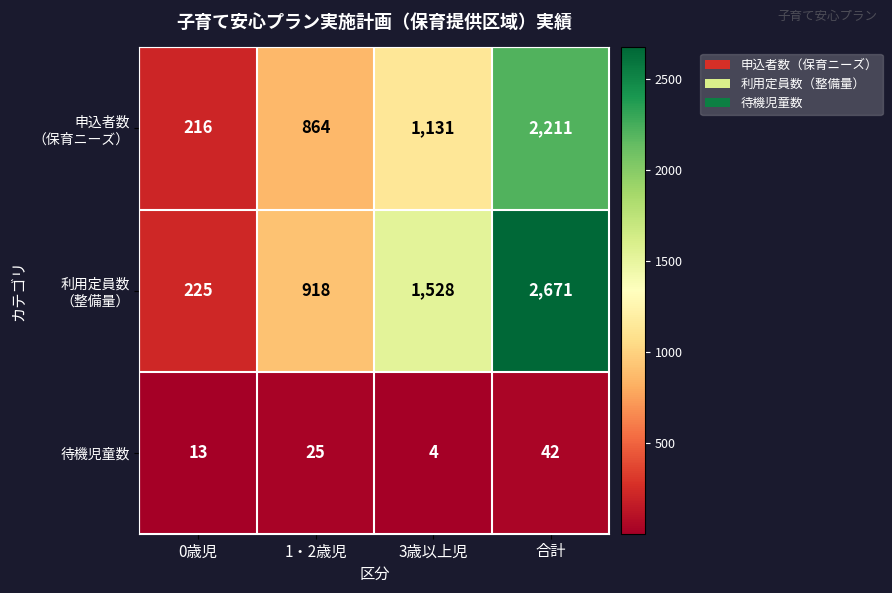

List the labels in order of 待機児童数 value, smallest first.

3歳以上児, 0歳児, 1・2歳児, 合計